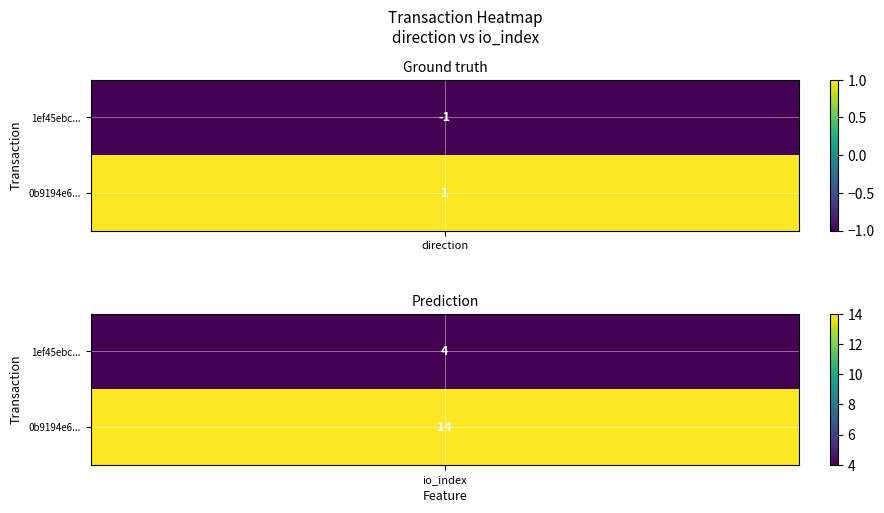

Where is 1ef45ebbc8f508b0b85cb1cf5e9c42321096de2 nearest to the value 1?

-1